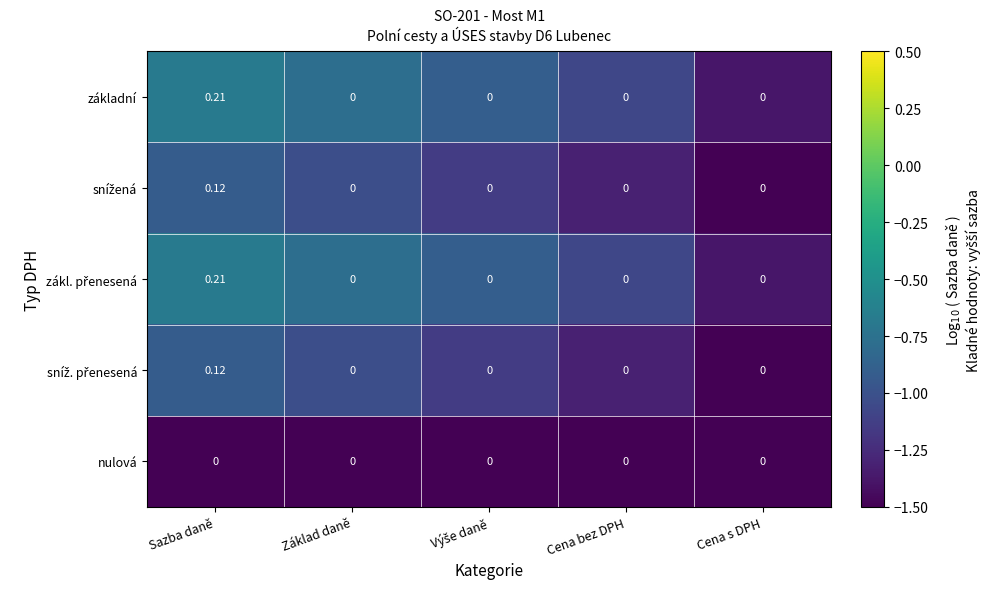

How many categories are shown in the chart?

5